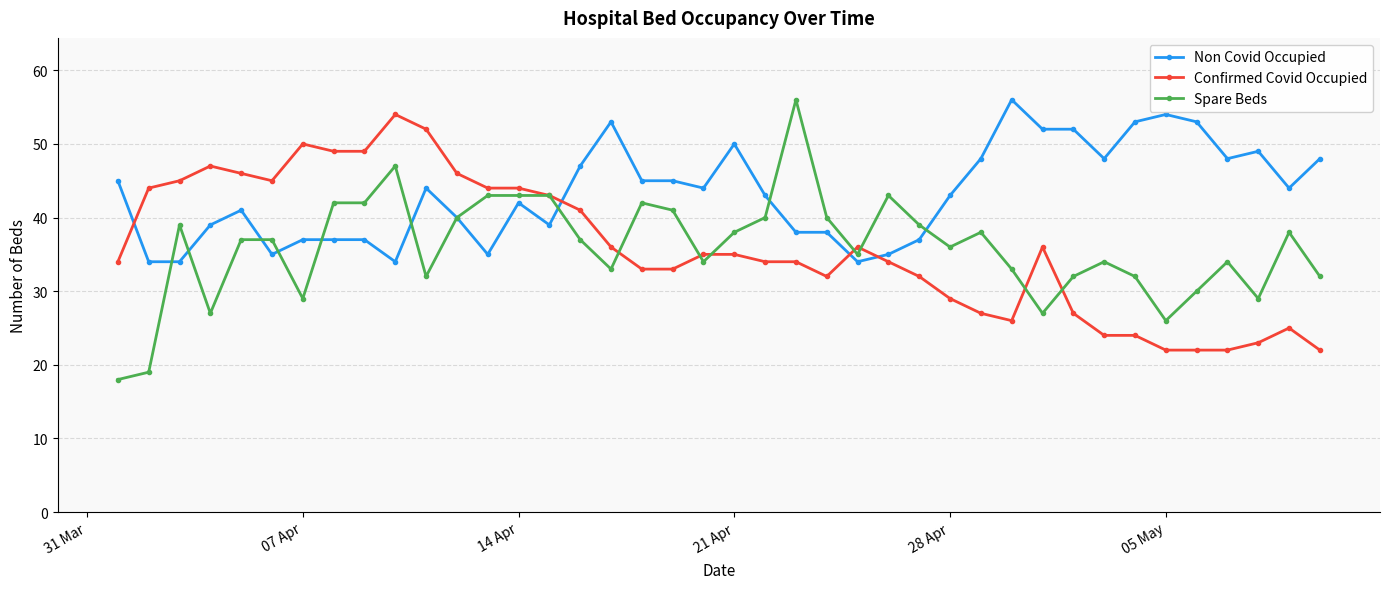

Which series has the widest spread of values?

Spare Beds